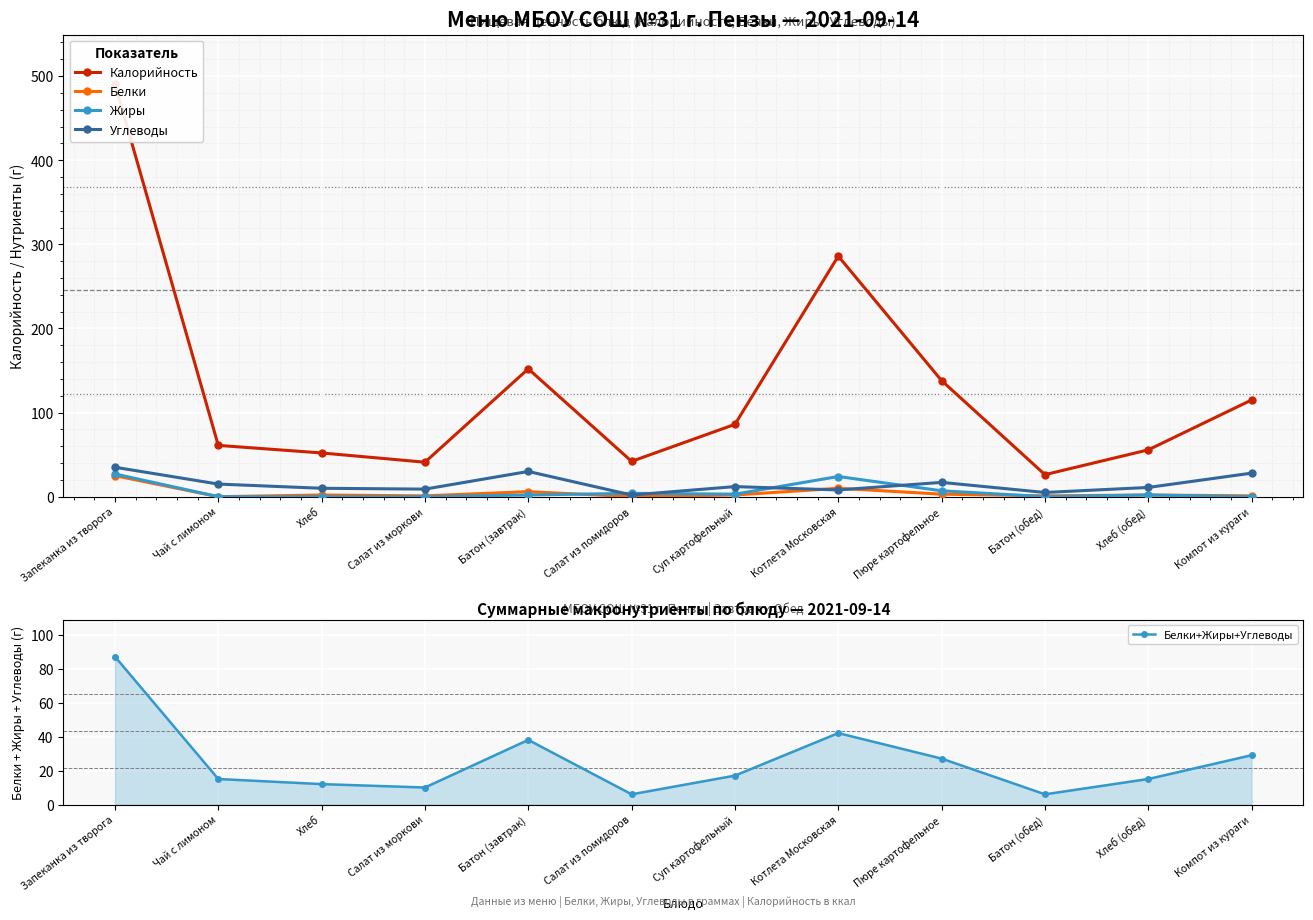

How many distinct data groups are displayed?

5